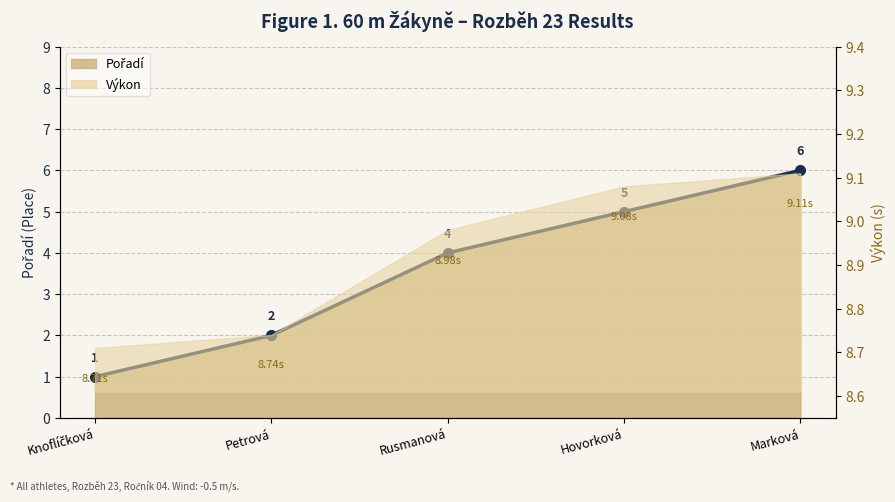

Rank the categories by value from lowest to highest.

Knoflíčková, Petrová, Rusmanová, Hovorková, Marková